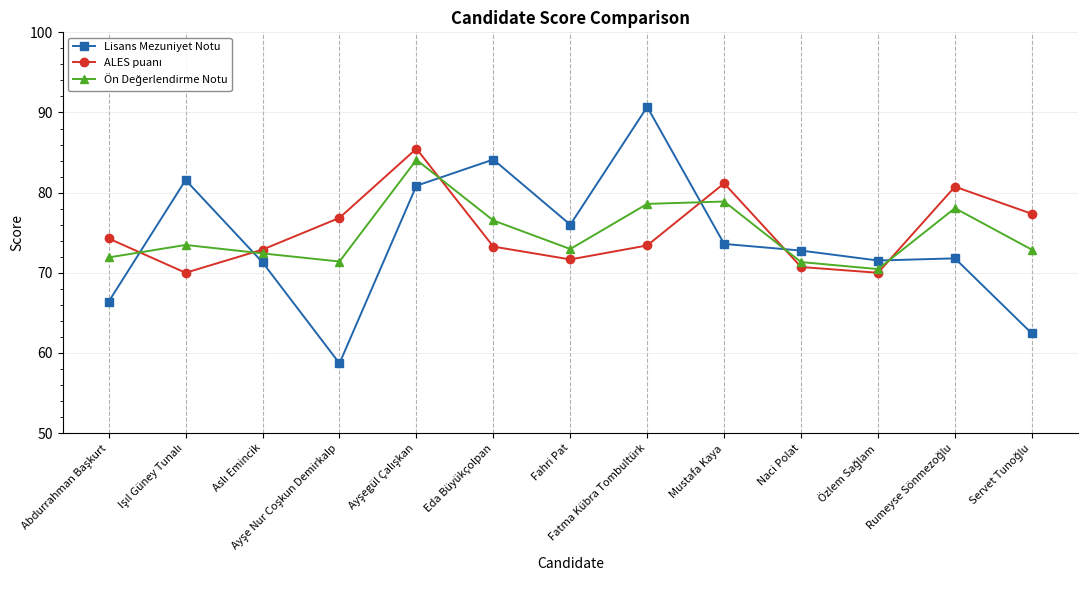

Between Eda Büyükçolpan and Fahri Pat, which series saw the biggest shift?

Lisans Mezuniyet Notu